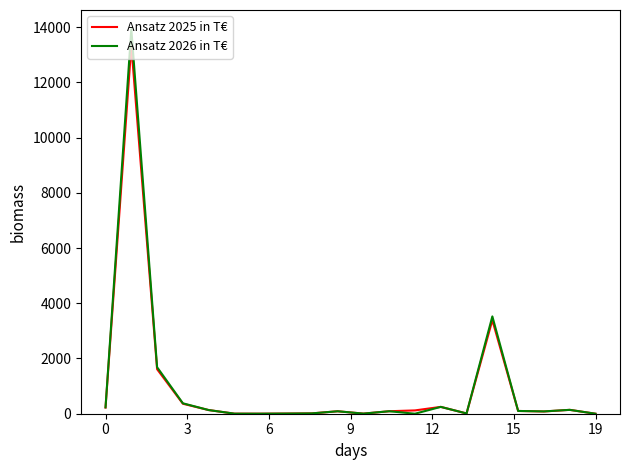

List the series in order of their peak value, highest first.

Ansatz 2026 in T€, Ansatz 2025 in T€